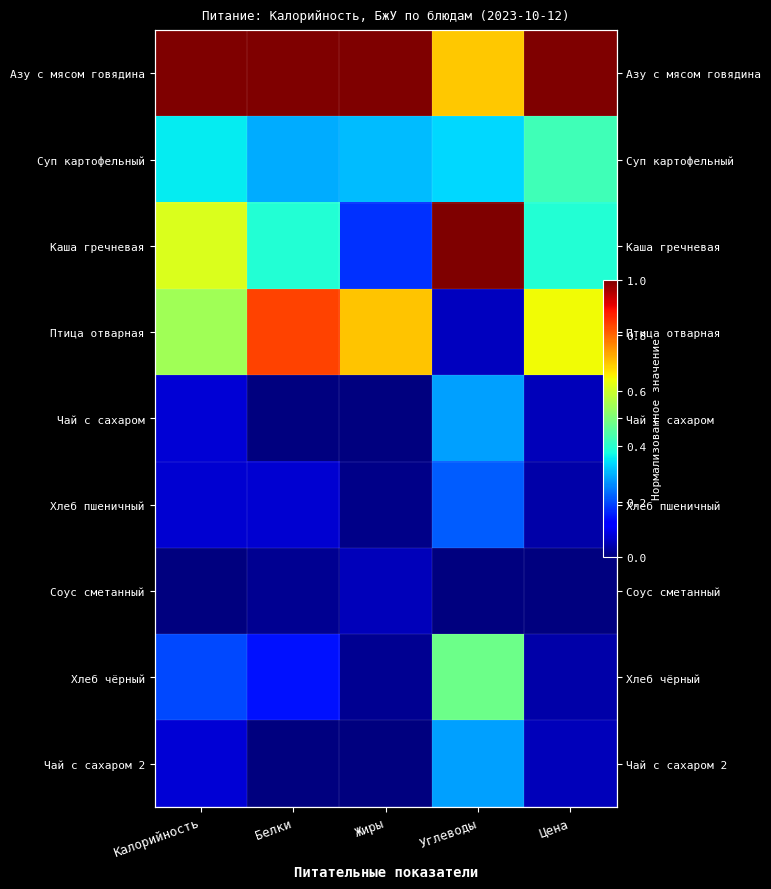

How many Каша гречневая values are between 0 and 1?

5